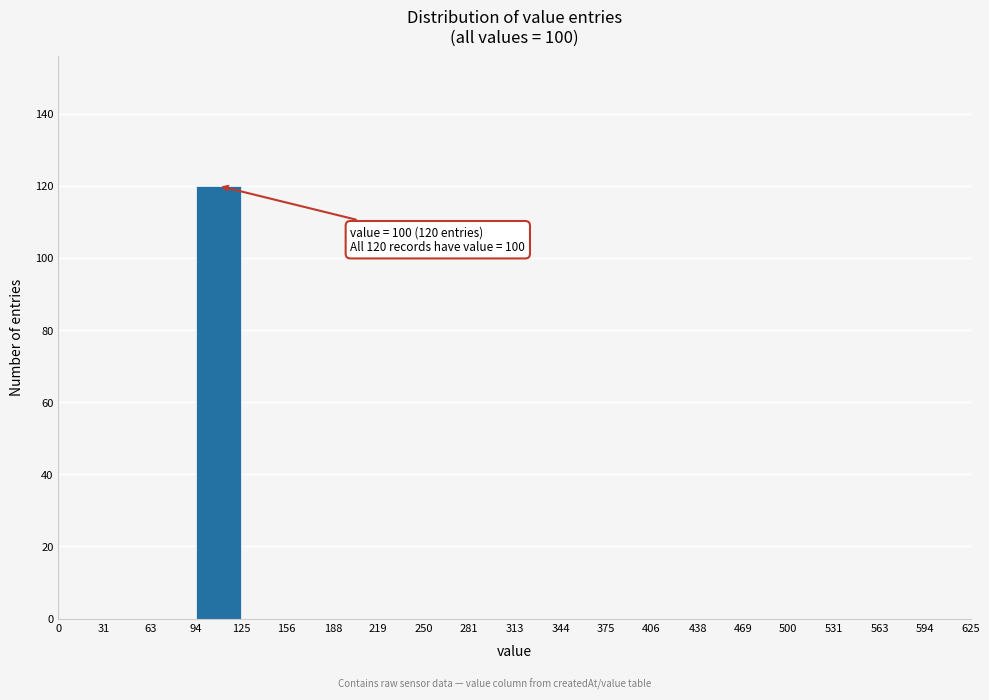

Which range on the x-axis has the tallest bar?

94 to 125